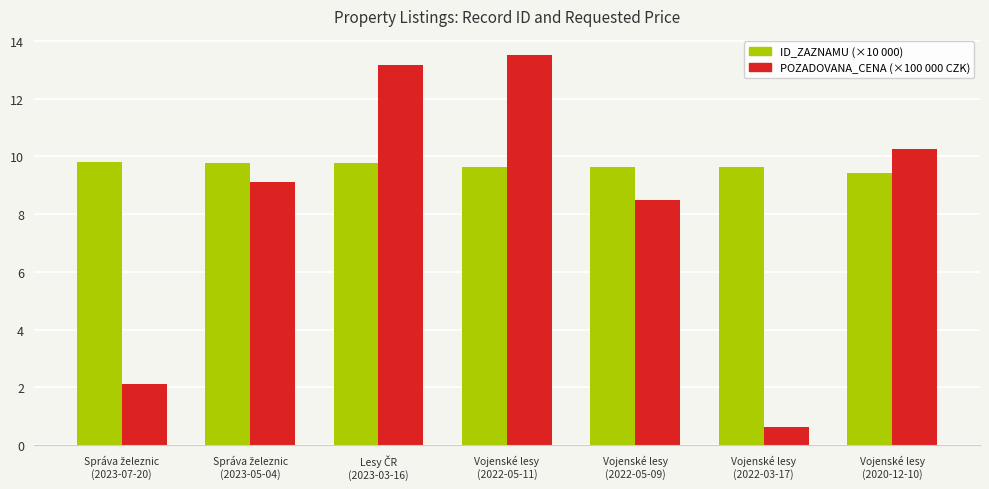

Reading right to left, extract all data points from this chart.

ID_ZAZNAMU (×10 000): 9.4	9.6	9.6	9.6	9.8	9.8	9.8
POZADOVANA_CENA (×100 000 CZK): 10.3	0.6	8.5	13.5	13.2	9.1	2.1